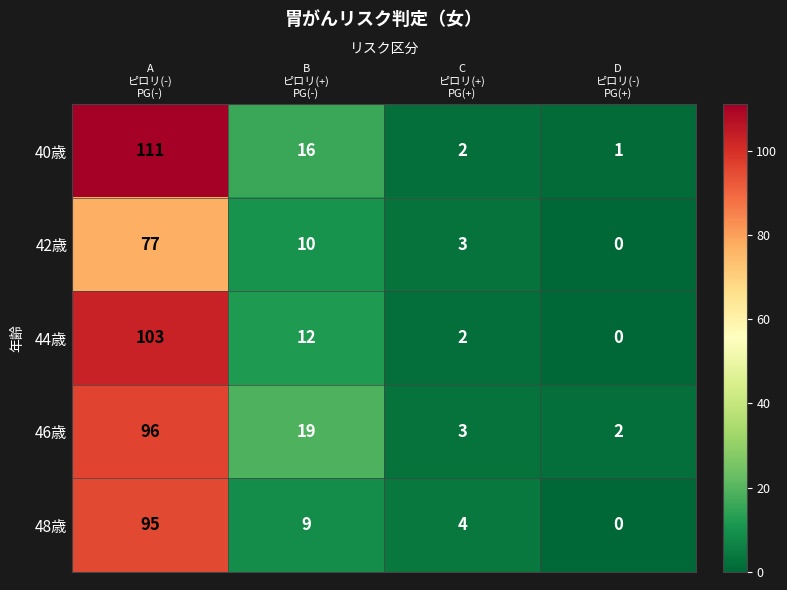

How many series are shown in this chart?

5